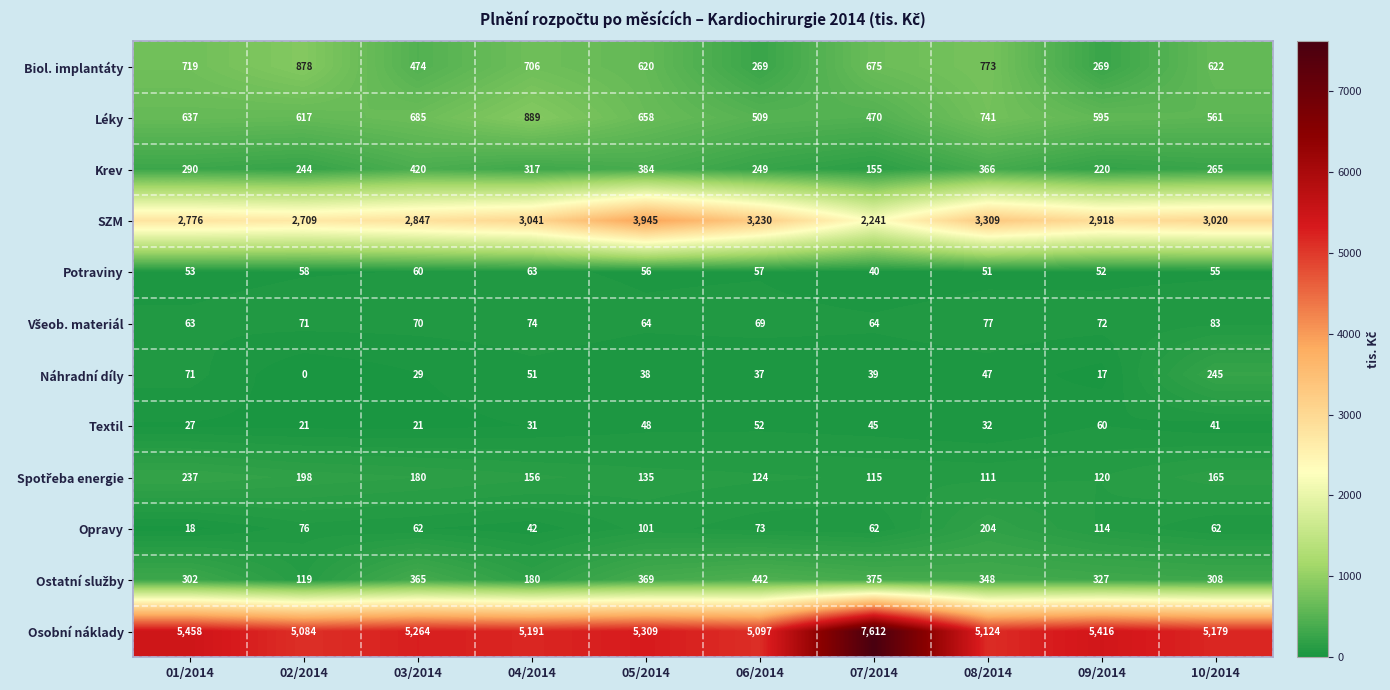

The value of SZM at 02/2014 is 2709. True or false?

True